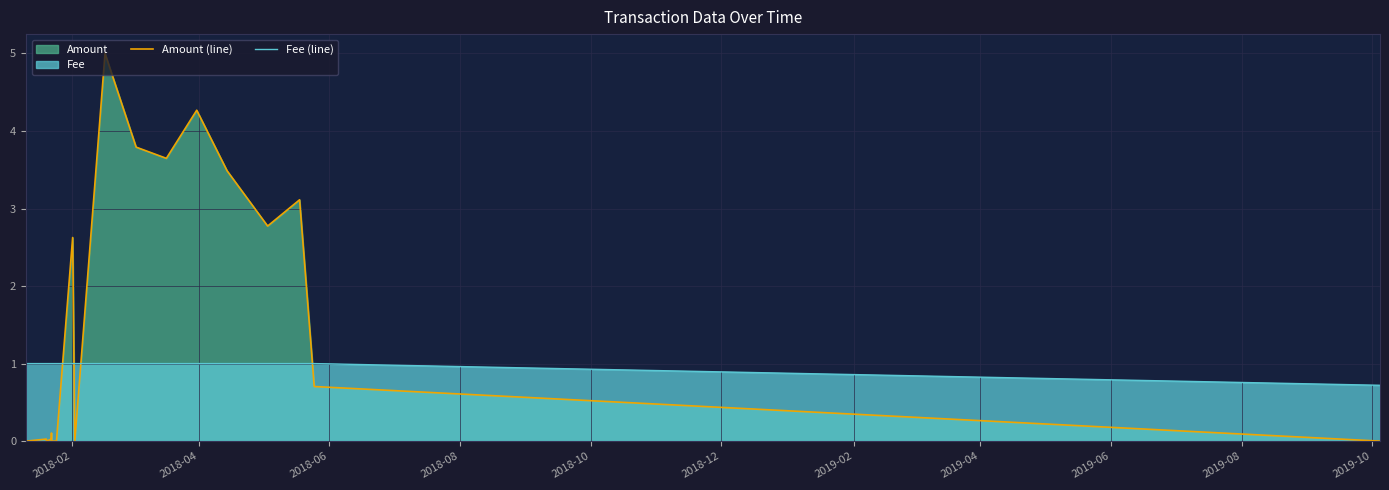

What is the highest value of the Fee (line) series?

1.0